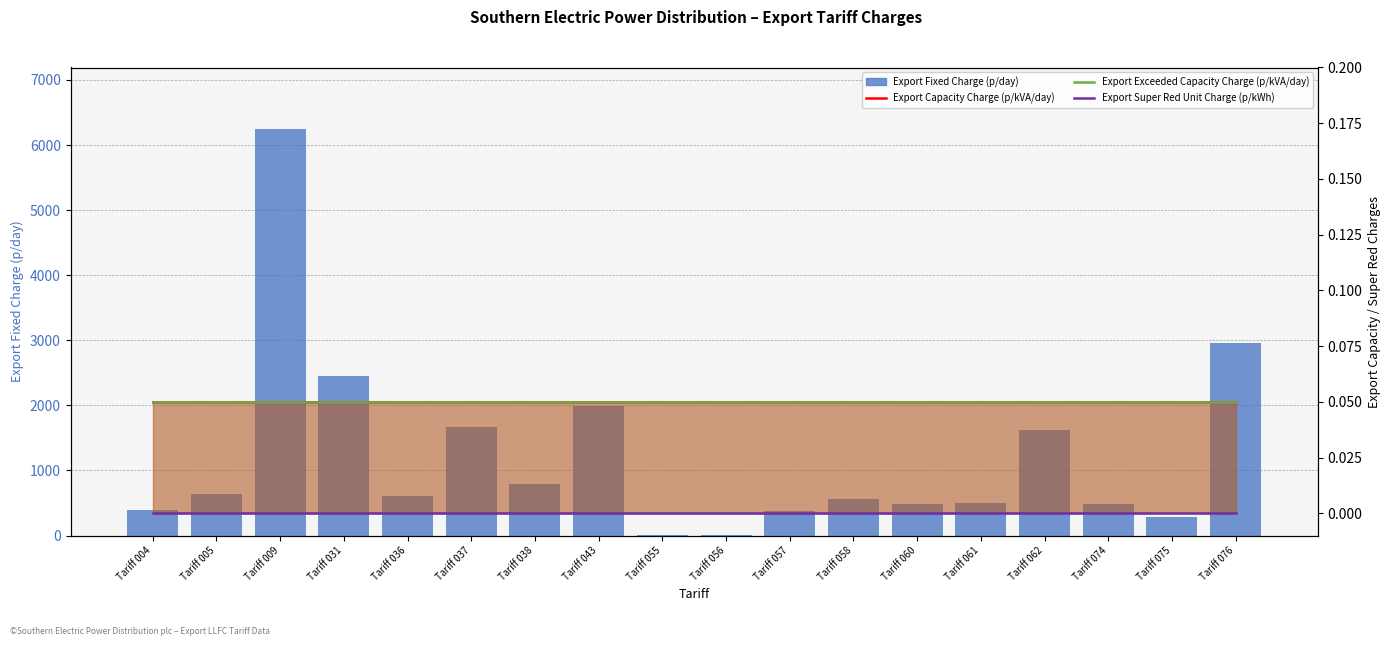

Is it true that Export Fixed Charge (p/day) equals 557.4 at Tariff 058?

True